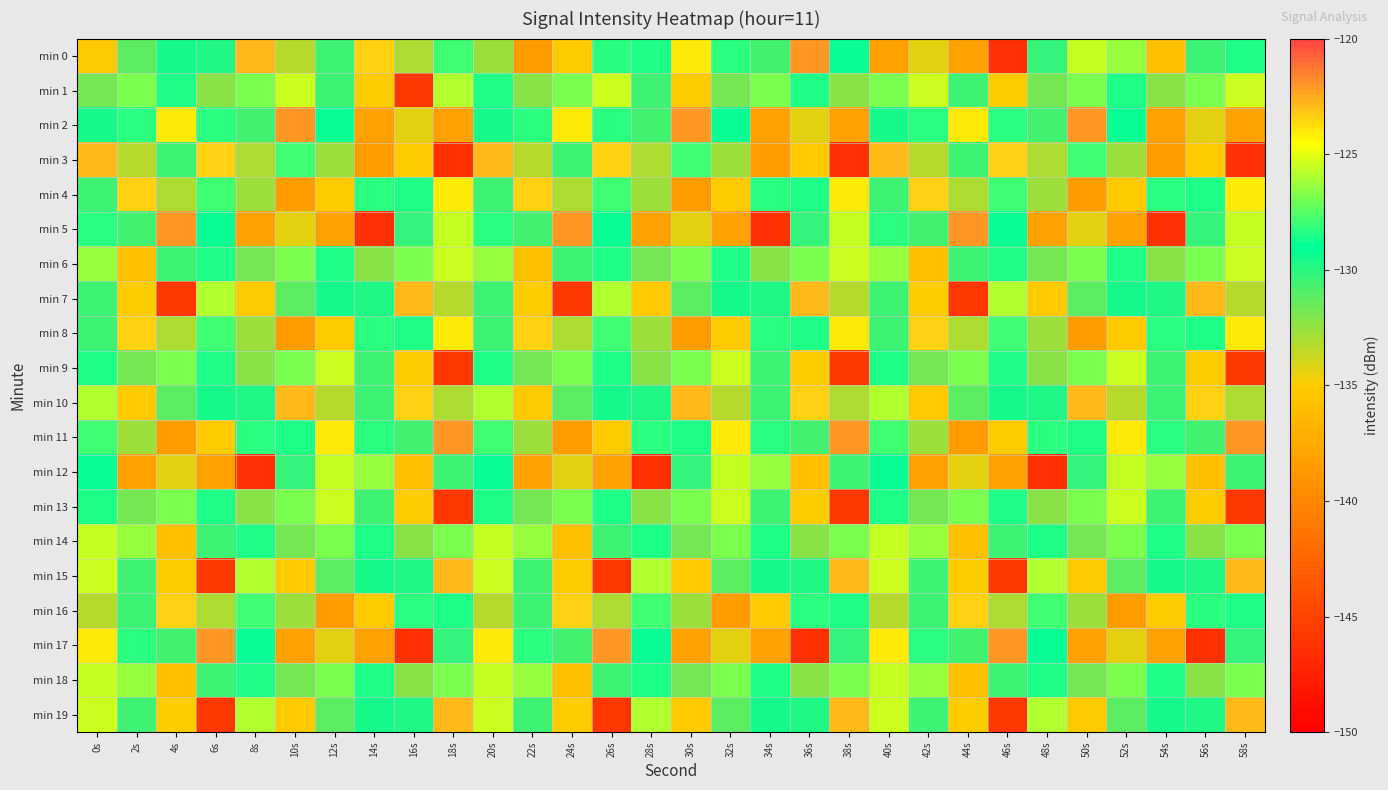

At how many categories does at least one series exceed -143?

30